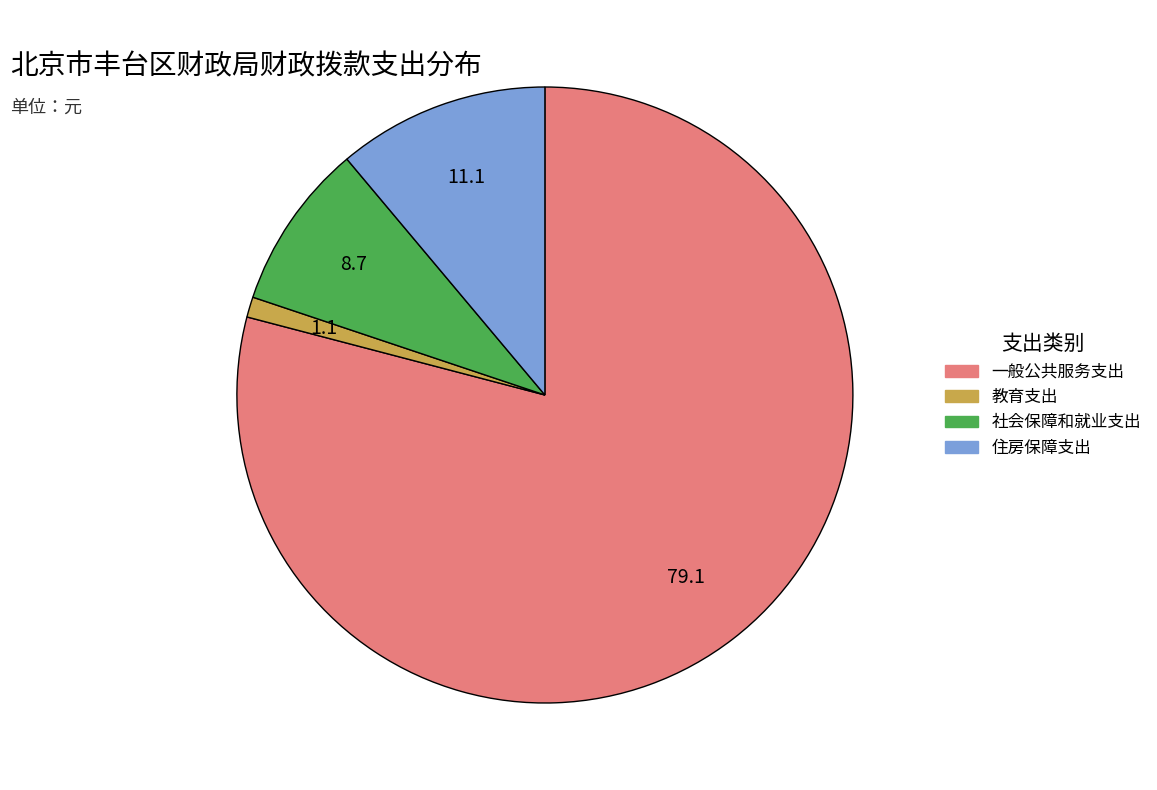

Rank the categories by value from lowest to highest.

教育支出, 社会保障和就业支出, 住房保障支出, 一般公共服务支出